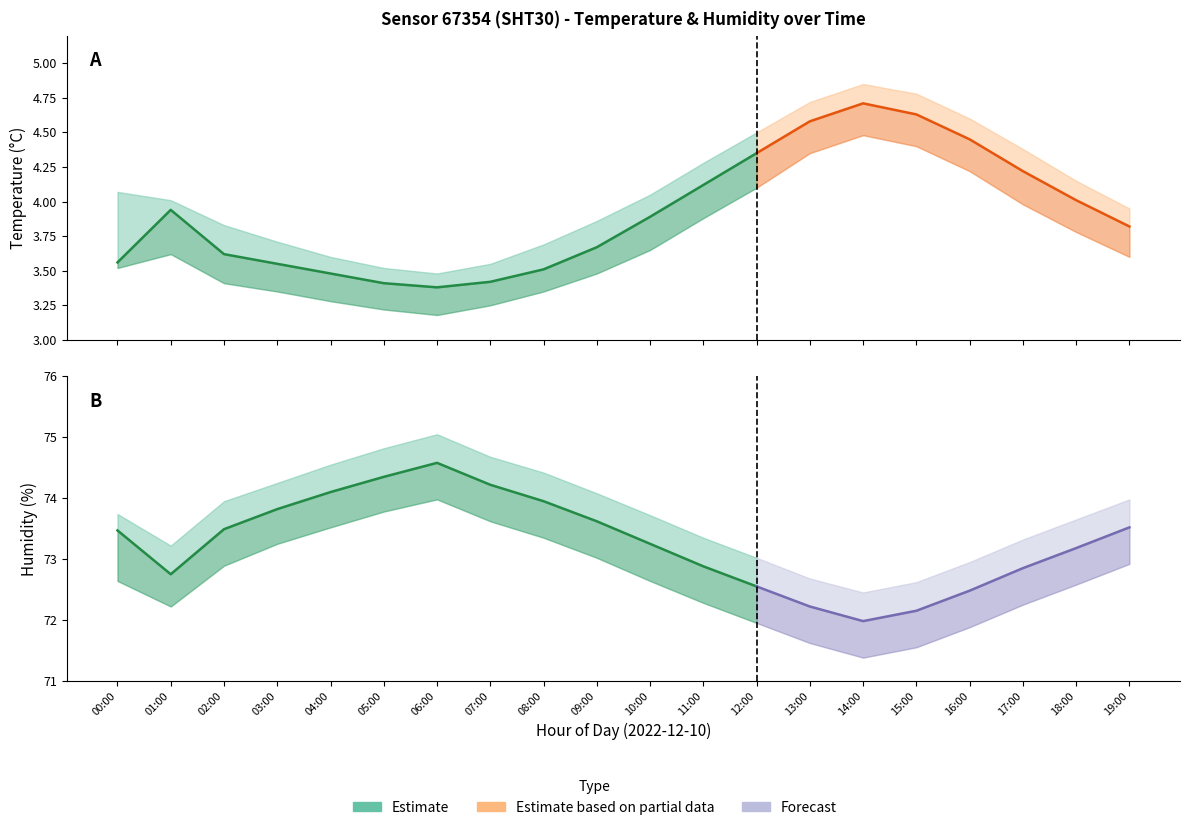

At which label does temp_upper first exceed 4?

00:00